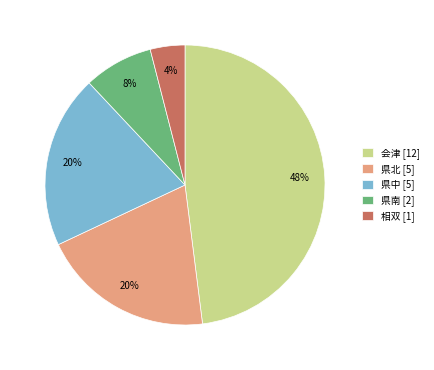

Which has a higher value, 相双 [1] or 県北 [5]?

県北 [5]